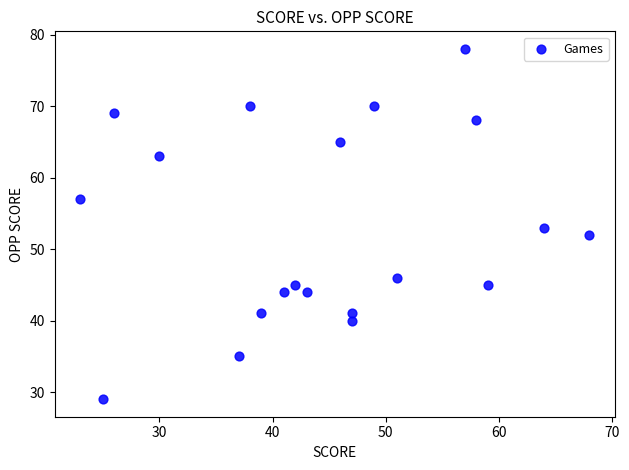

What is the range of X values (max minus min)?

45